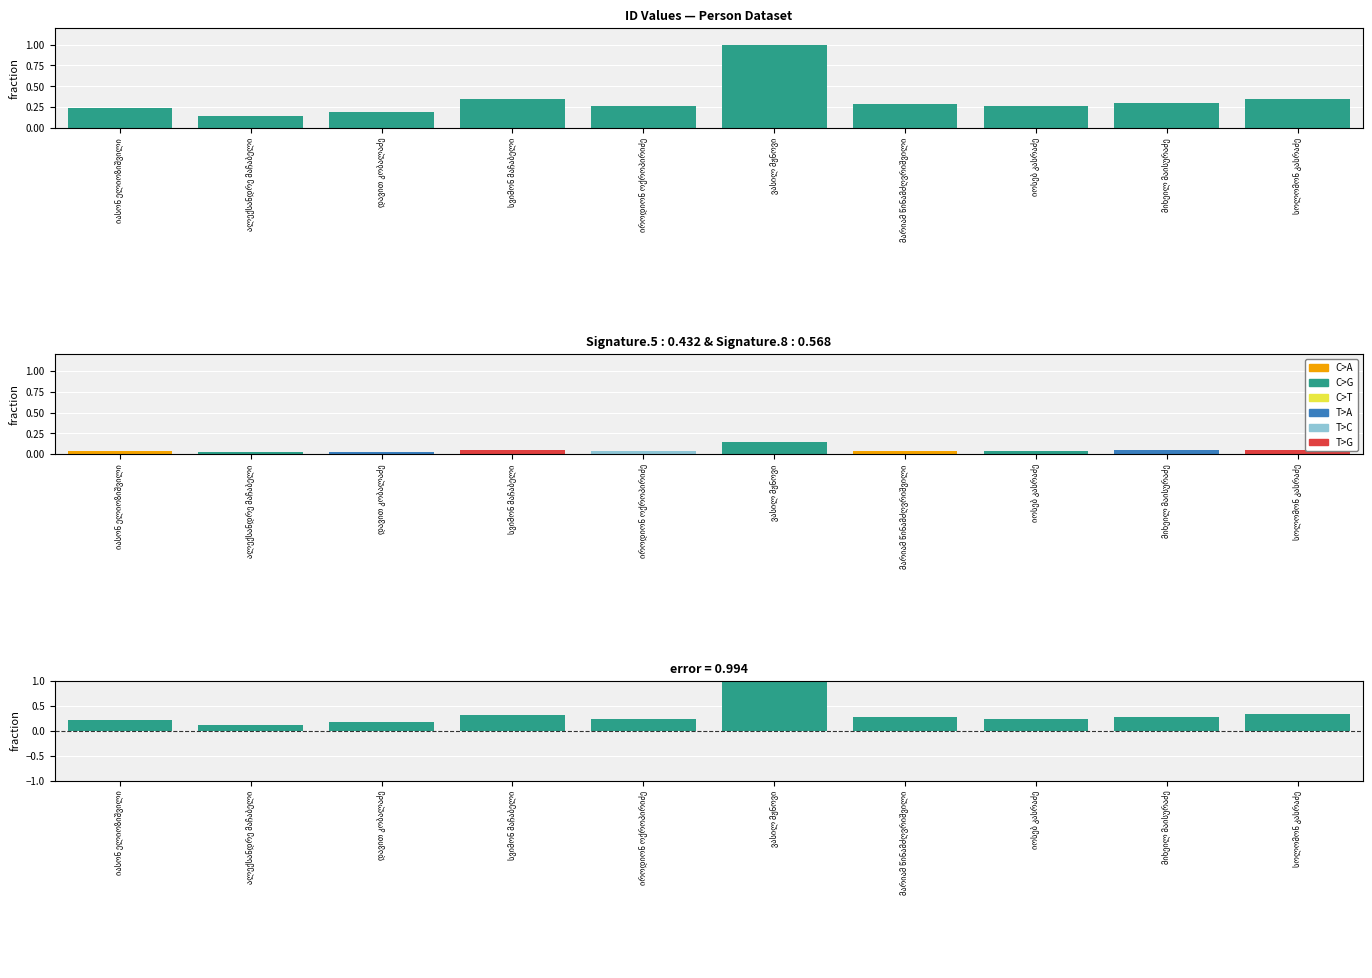

Between სვიმონ მაჩაბელი and მიხეილ მაისურაძე, which series saw the biggest shift?

id